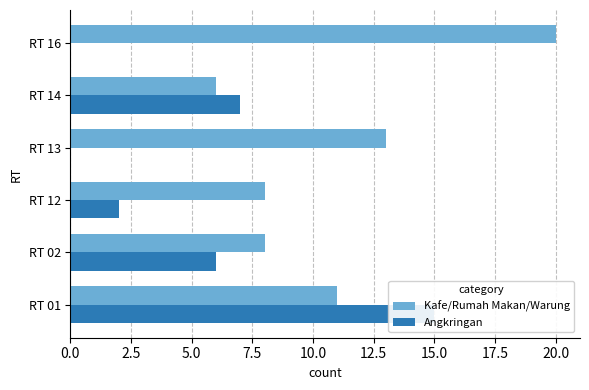

Does the chart contain any negative values?

No